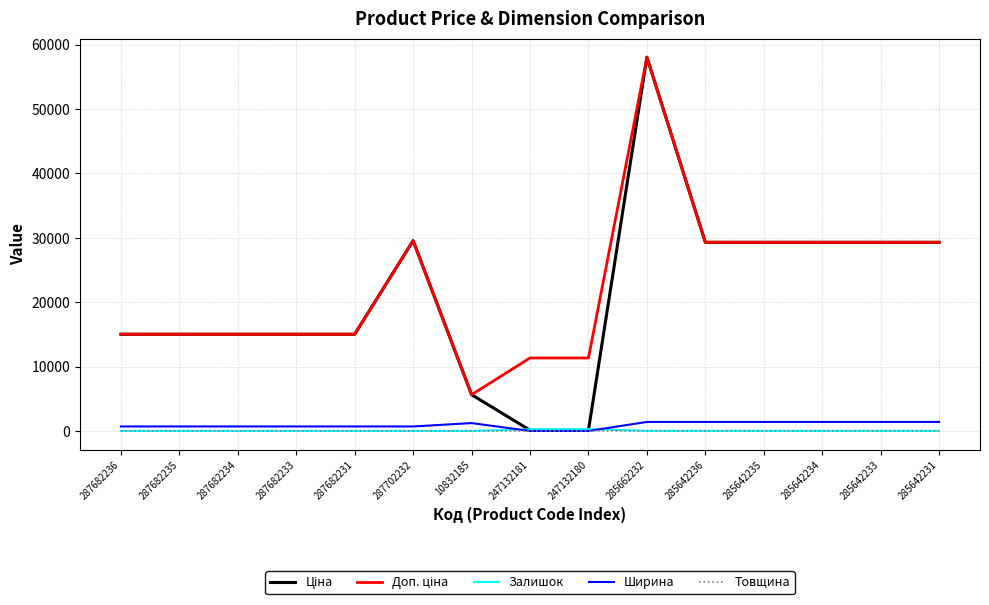

The Товщина series shows 12.0 at 285642233. True or false?

True